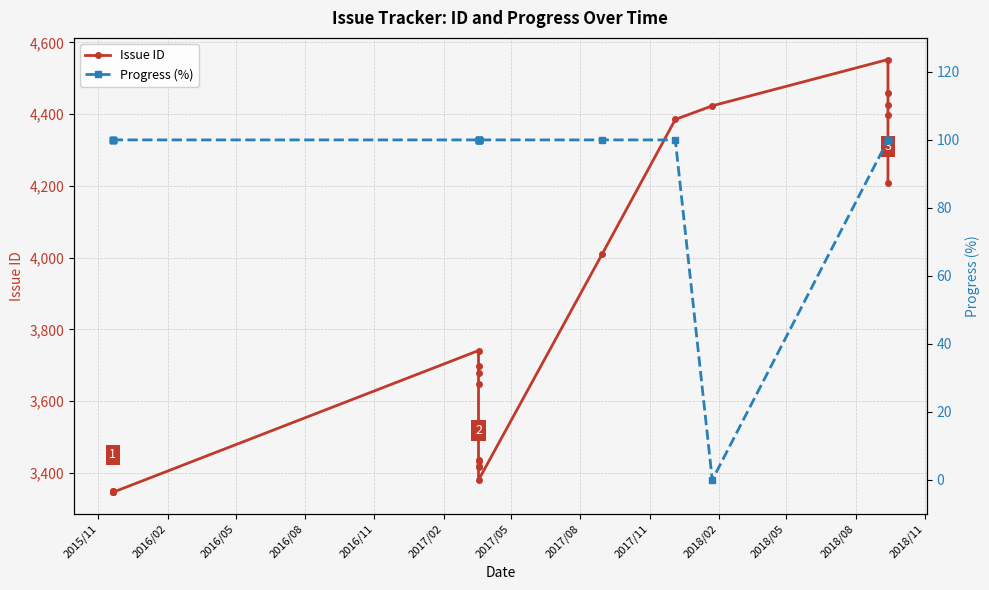

How many interior local valleys does the Issue ID series have?

2